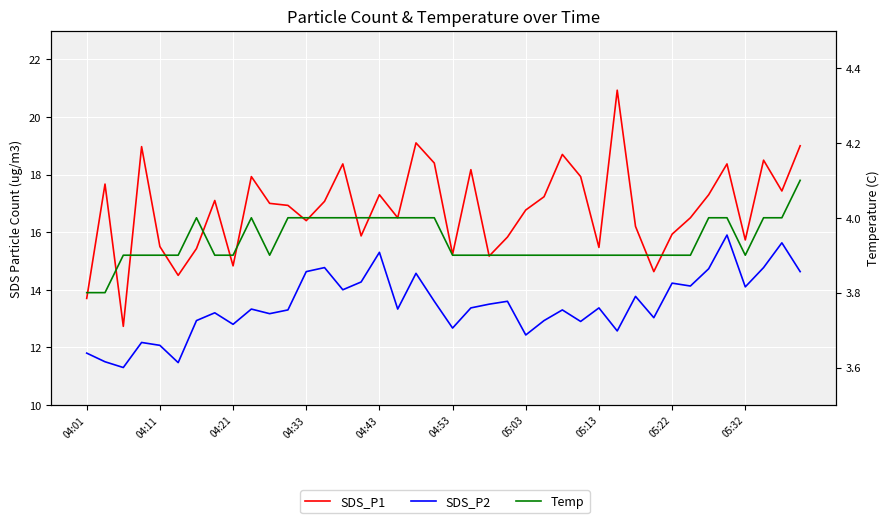

Which series has the largest total across all categories?

SDS_P1